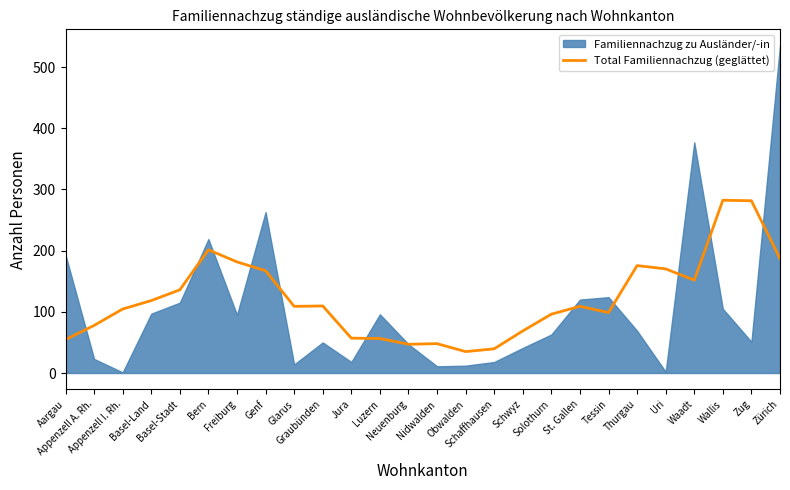

True or false: the data has more than 2 interior local peaks.

True